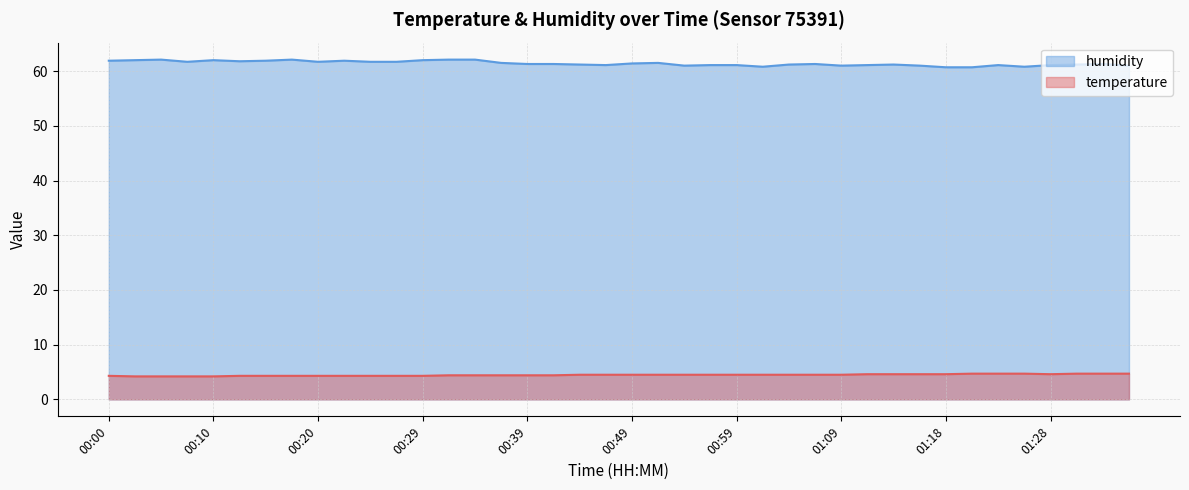

Is it true that humidity equals 28.9 at 01:14?

False